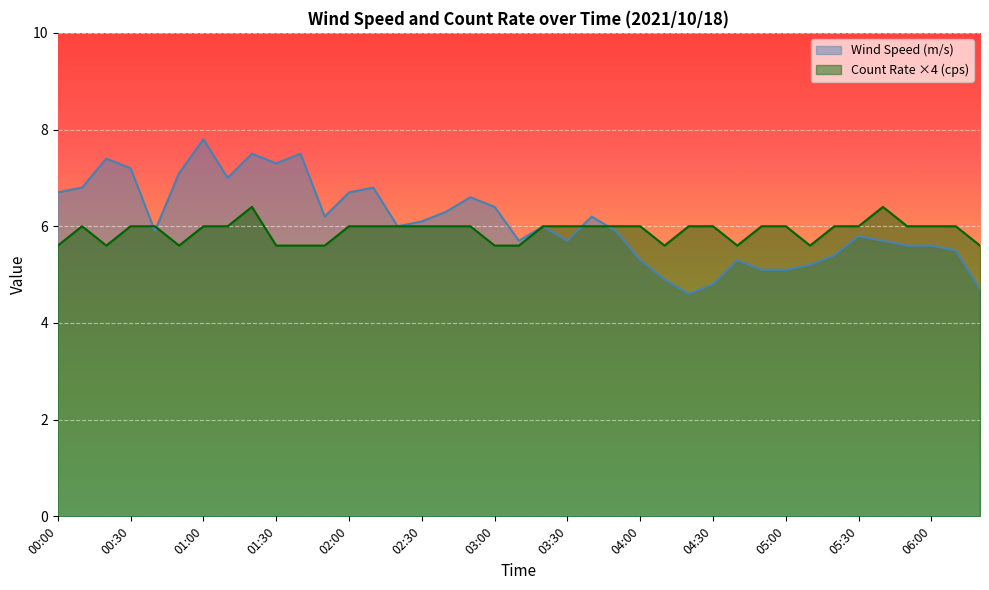

Is it true that Count Rate (cps) equals 5.6 at 00:00?

True